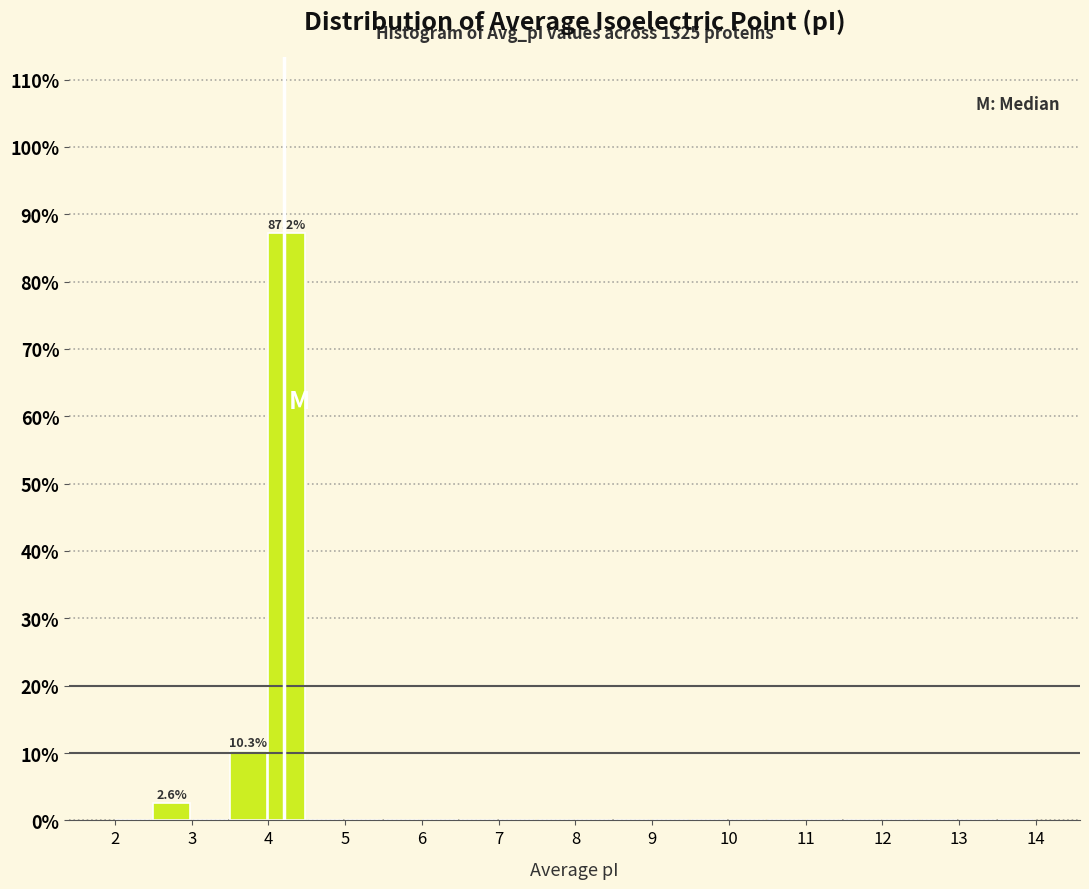

Over which range of the x-axis is the bar tallest?

4.0 to 4.5